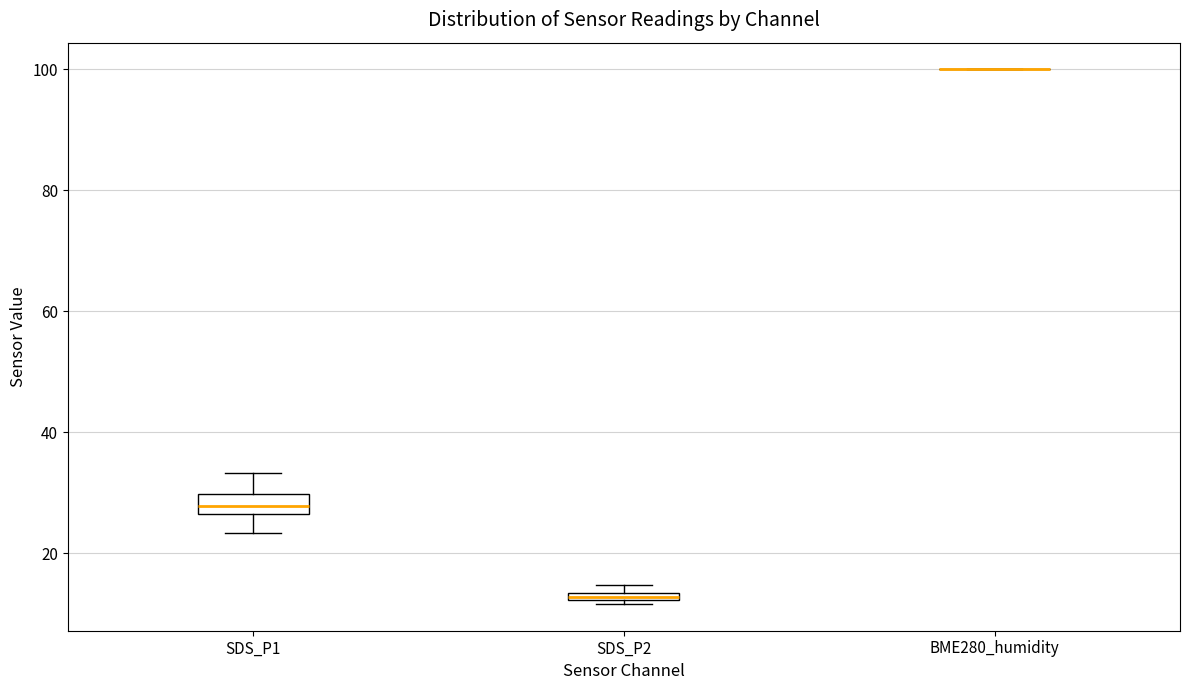

Which box is the tallest, from its lower edge to its upper edge?

SDS_P1